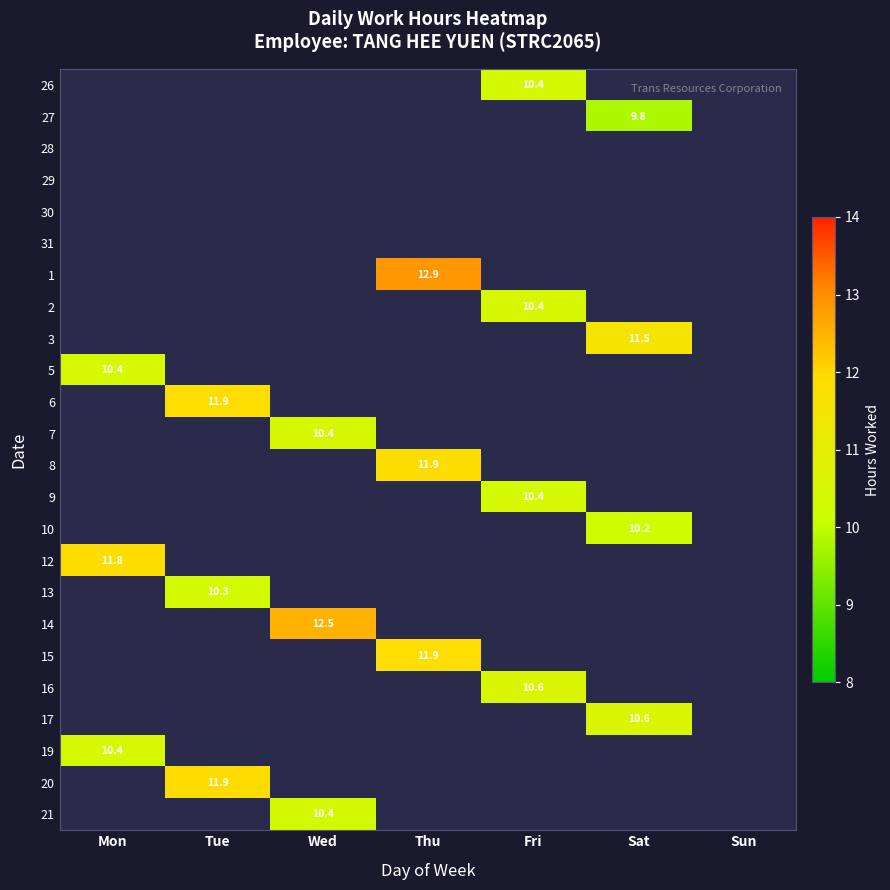

The value of 5 at Mon is 15.9. True or false?

False